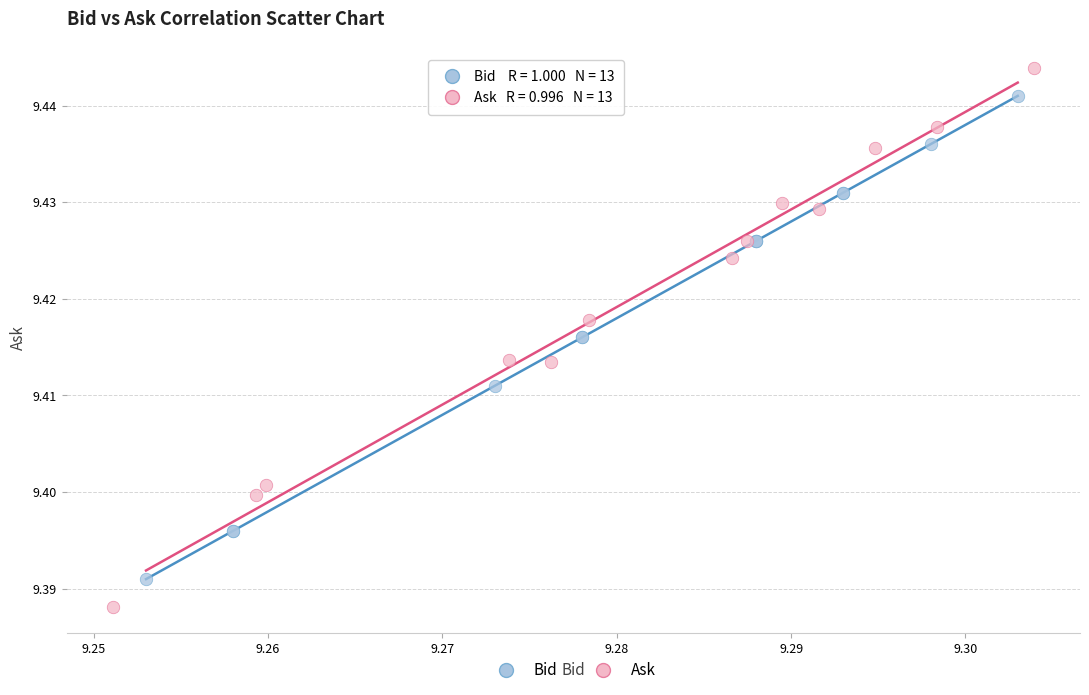

Which series has the widest spread of Y values?

Ask